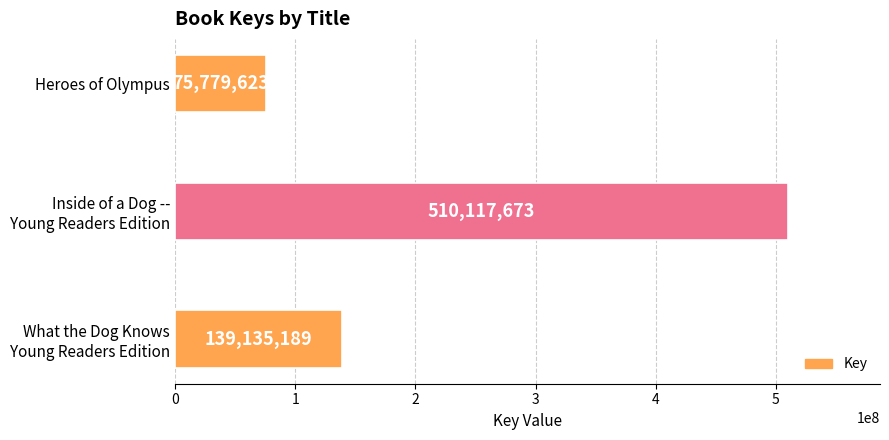

Count the number of data series in this chart.

1